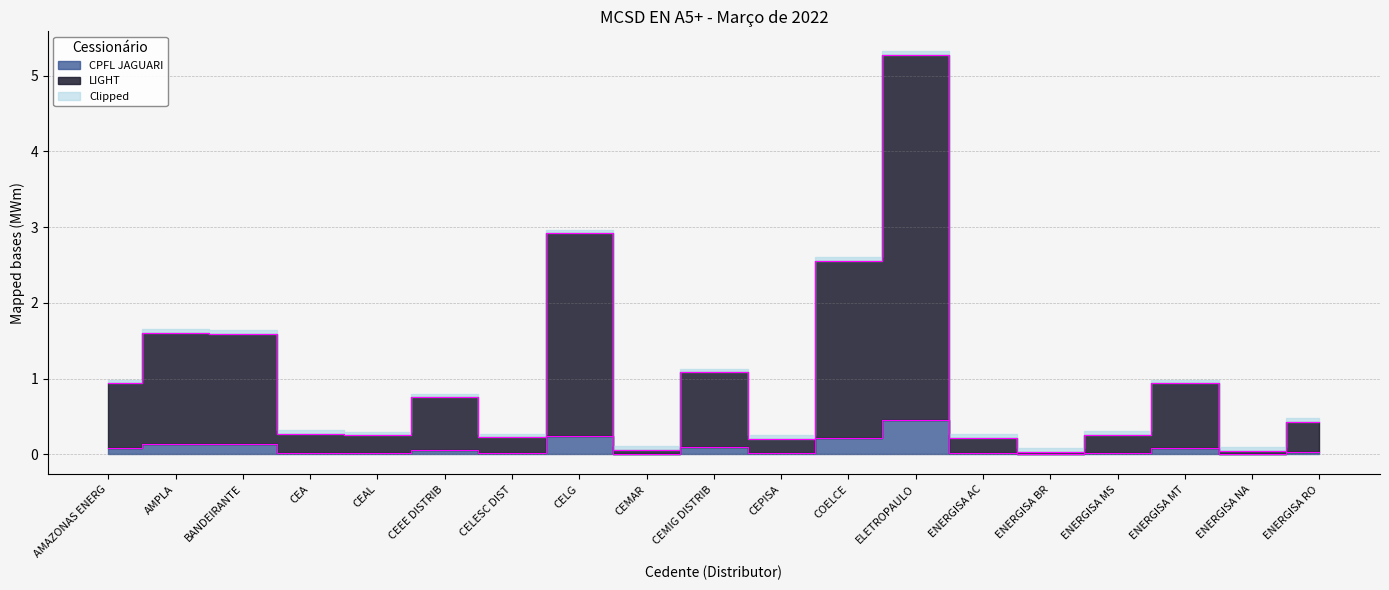

Reading right to left, list all the values displayed in this chart.

CPFL JAGUARI: 0.0	0.0	0.1	0.0	0.0	0.0	0.4	0.2	0.0	0.1	0.0	0.2	0.0	0.1	0.0	0.0	0.1	0.1	0.1
LIGHT: 0.4	0.0	0.9	0.3	0.0	0.2	5.3	2.5	0.2	1.1	0.1	2.9	0.2	0.8	0.3	0.3	1.6	1.6	0.9